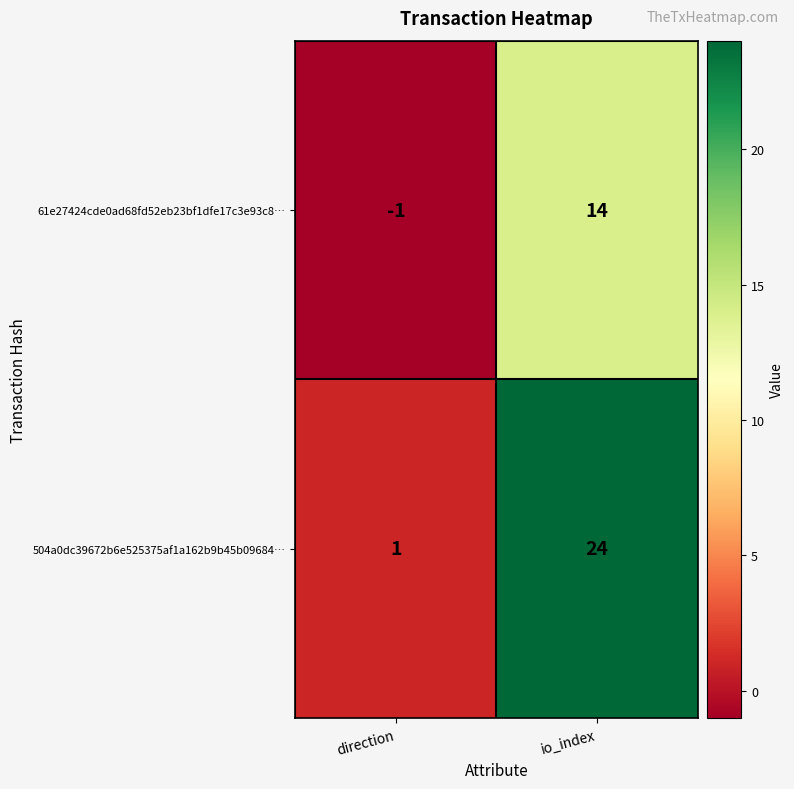

What is the spread (max minus min) of values at io_index?

10